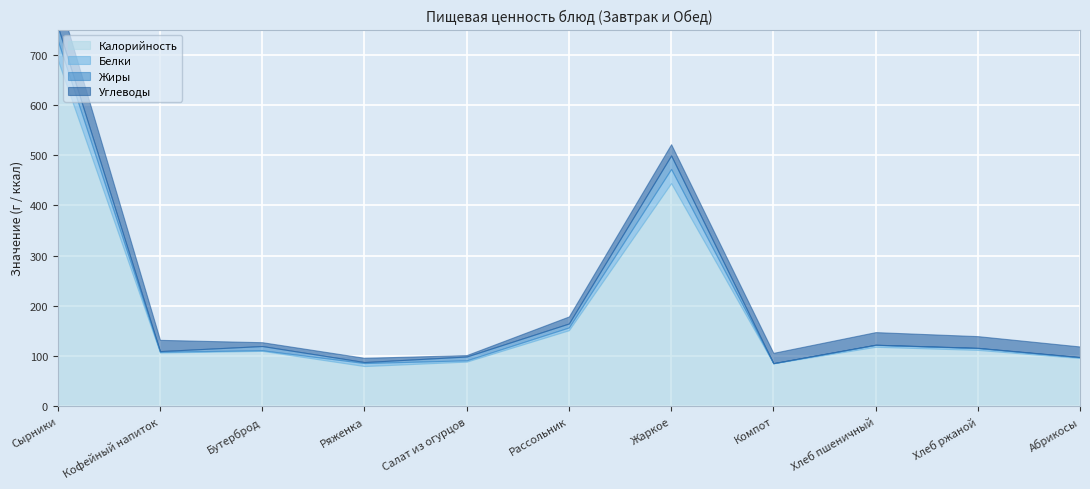

Is it true that Калорийность equals 80.0 at Ряженка?

True